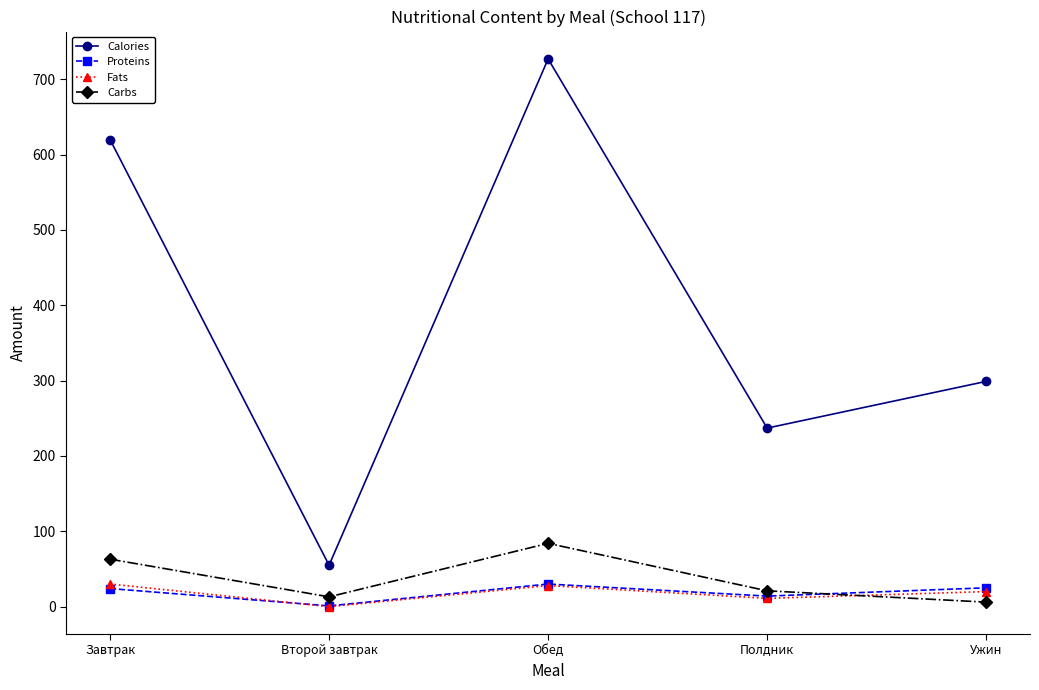

Is the value of Calories at Обед greater than the value of Fats at Завтрак?

Yes